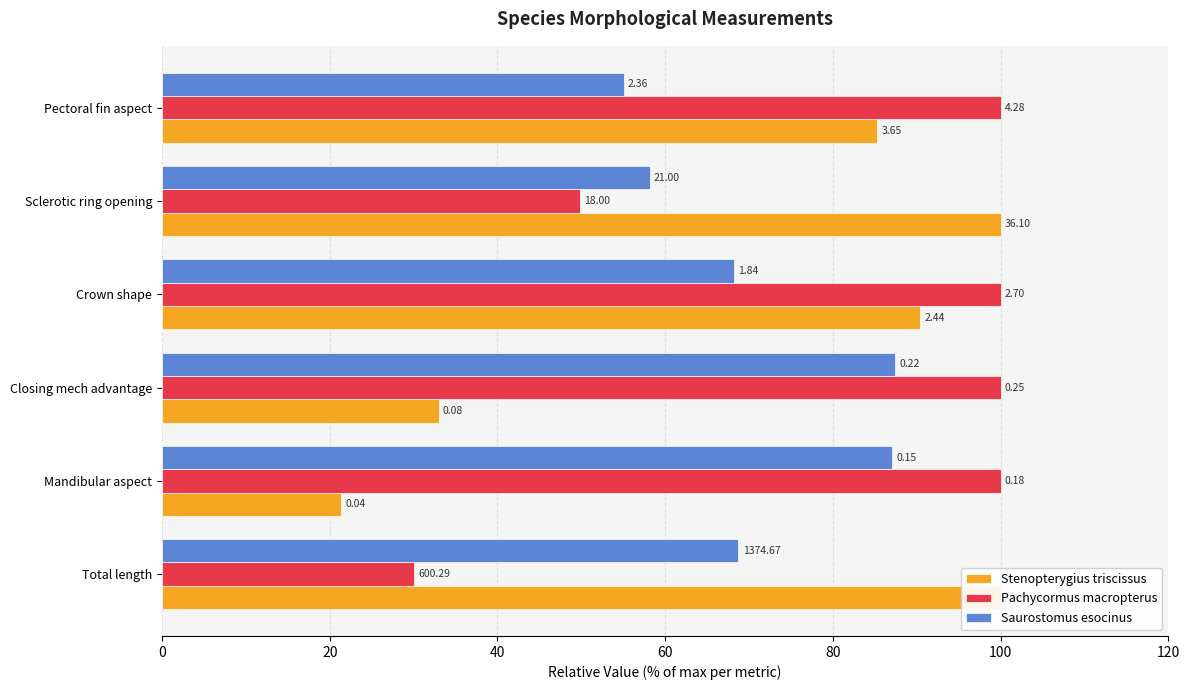

What is the sum of all Saurostomus esocinus values?

424.6